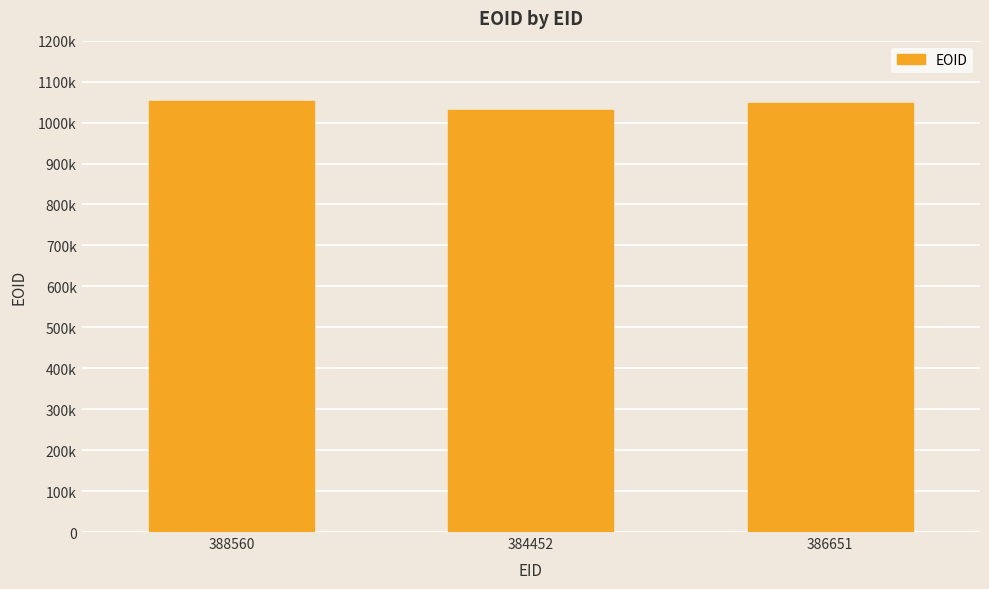

Is it true that the value at 384452 is 1030452?

True